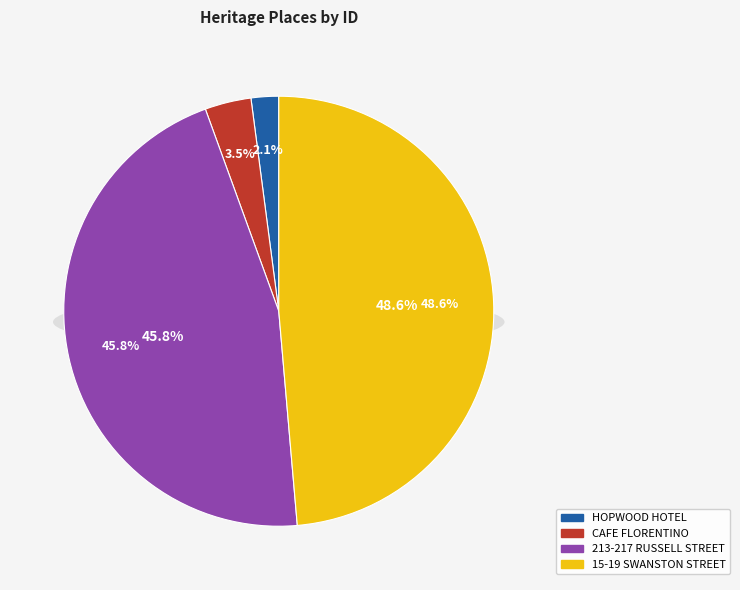

Does CAFE FLORENTINO represent more than half of the total?

No